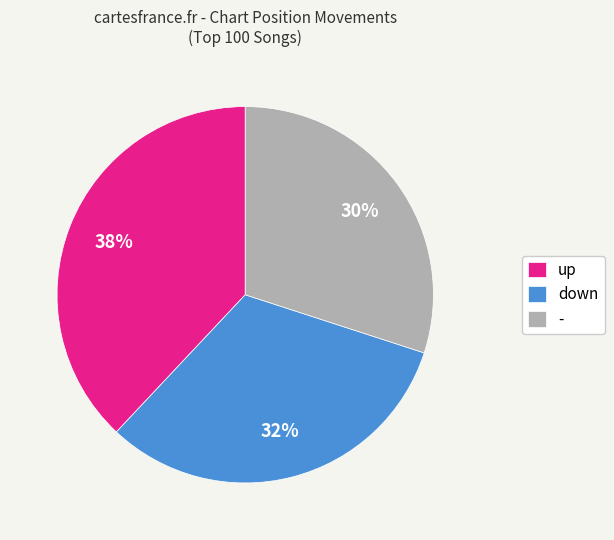

How many slices are in this pie chart?

3